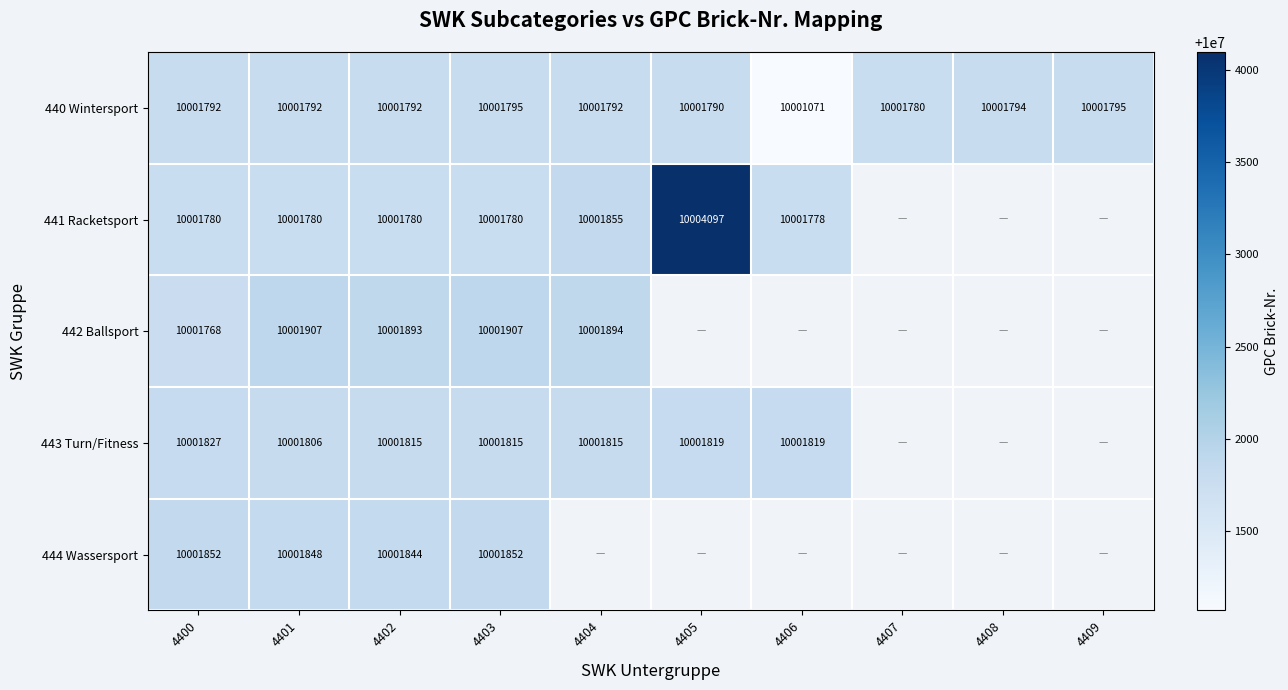

What is the total value across all series at 4402?

50009124